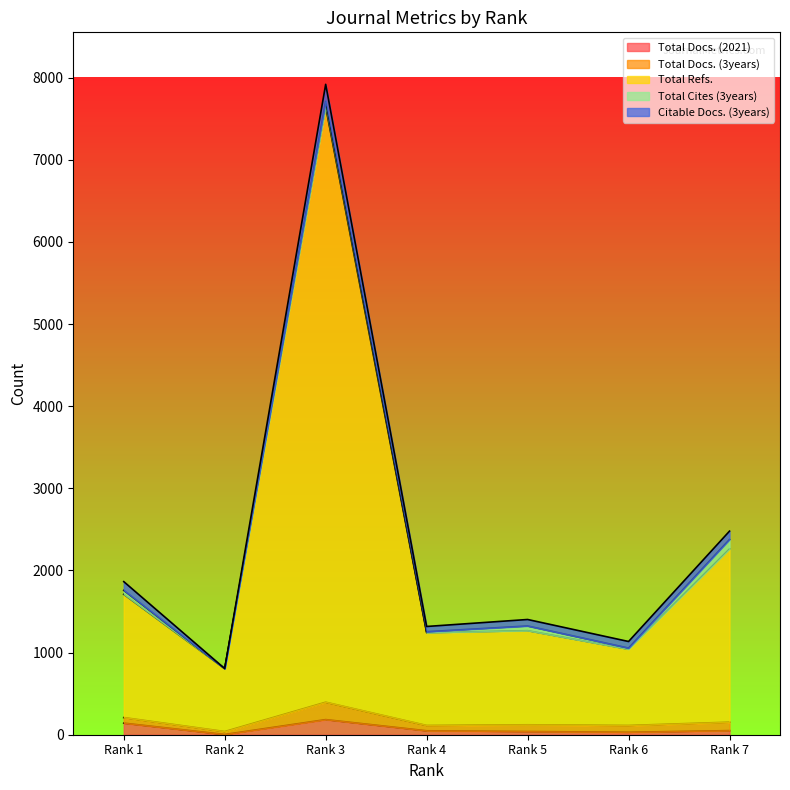

How many lines are shown in the chart?

5